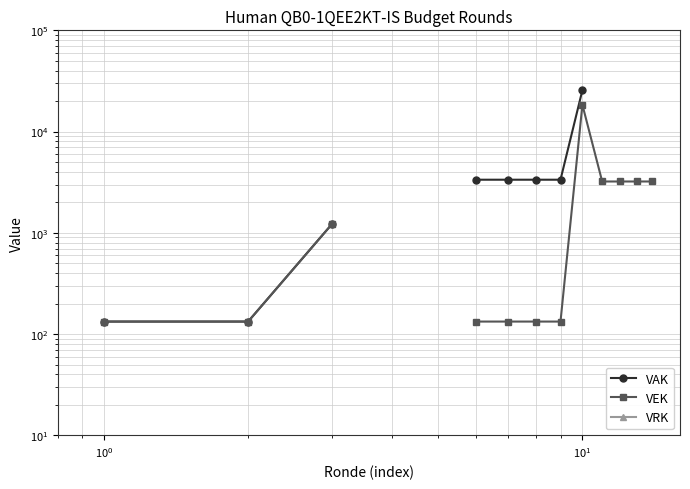

What are all the series names shown in the legend?

VAK, VEK, VRK